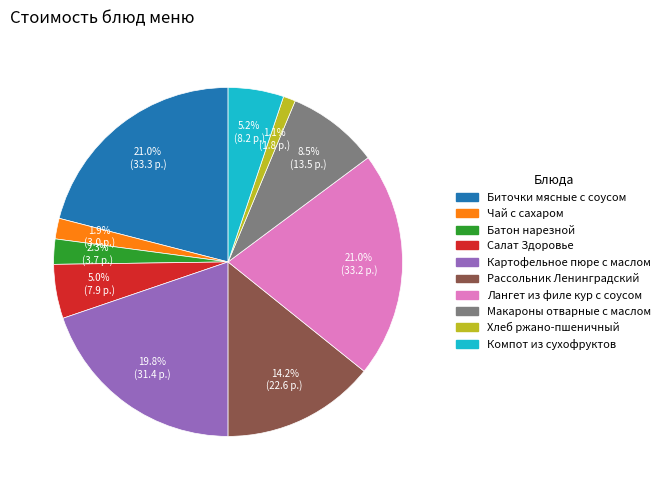

What percentage do Компот из сухофруктов and Салат Здоровье together represent?

10.2%